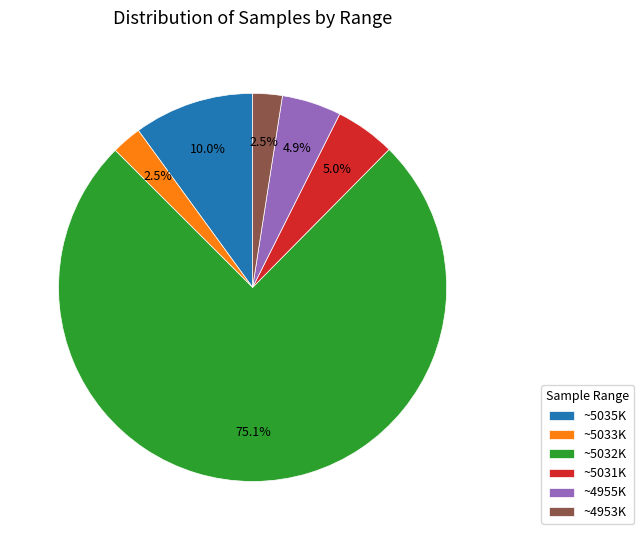

Which category has the biggest portion of the pie?

~5032K